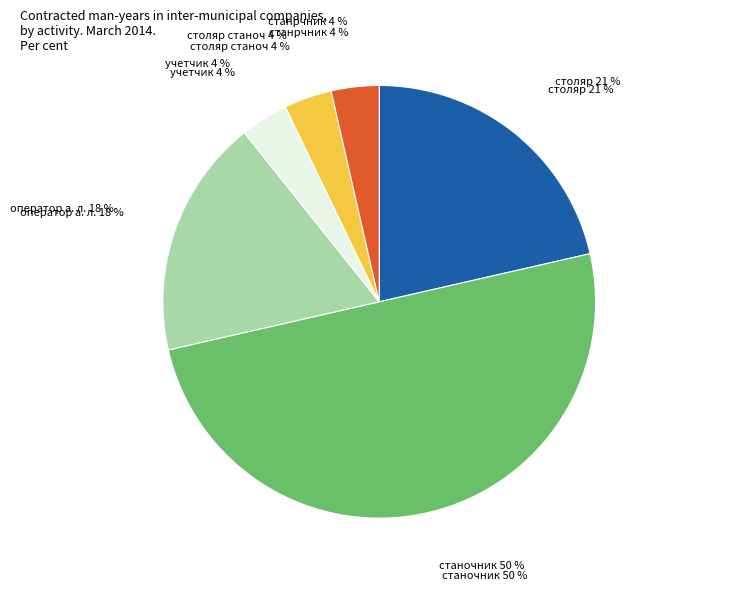

To the nearest percent, what is the difference between the largest and smallest slice percentages?

46%